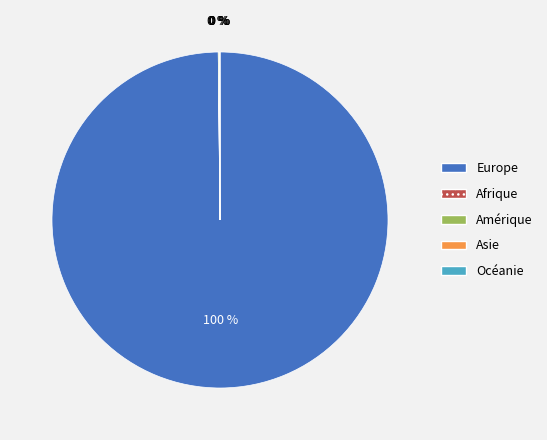

What is the majority slice?

Europe